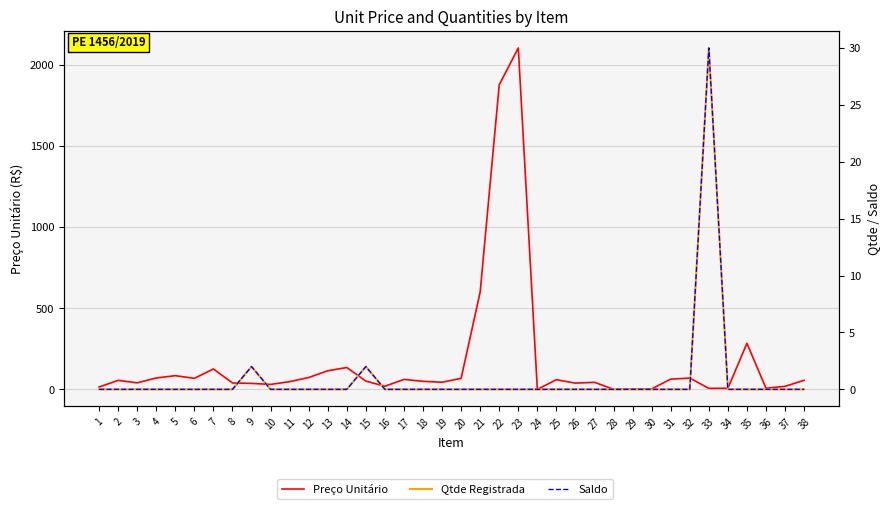

How many values in the Preço Unitário series exceed 51?

19